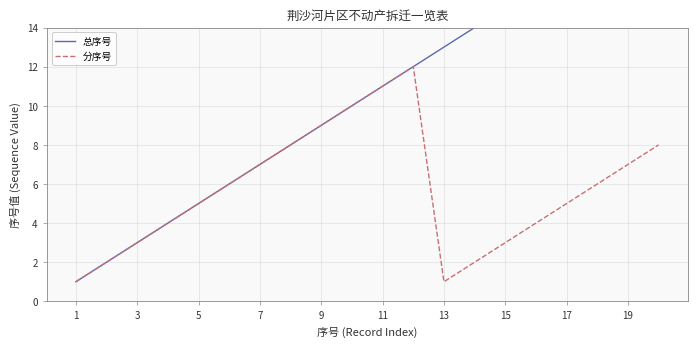

How many interior local peaks does the 分序号 series have?

1